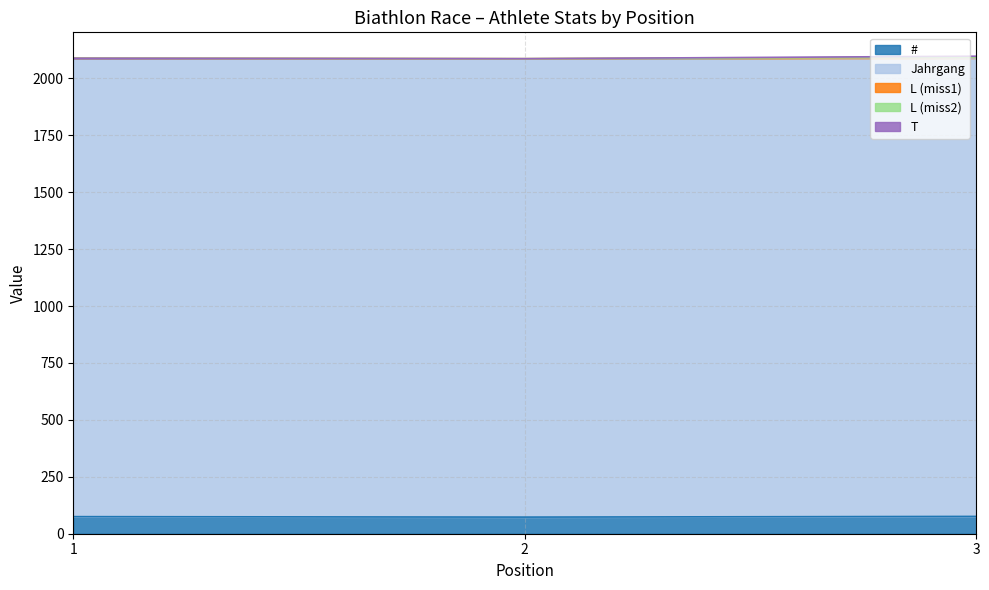

How many values in the T series exceed 0?

1